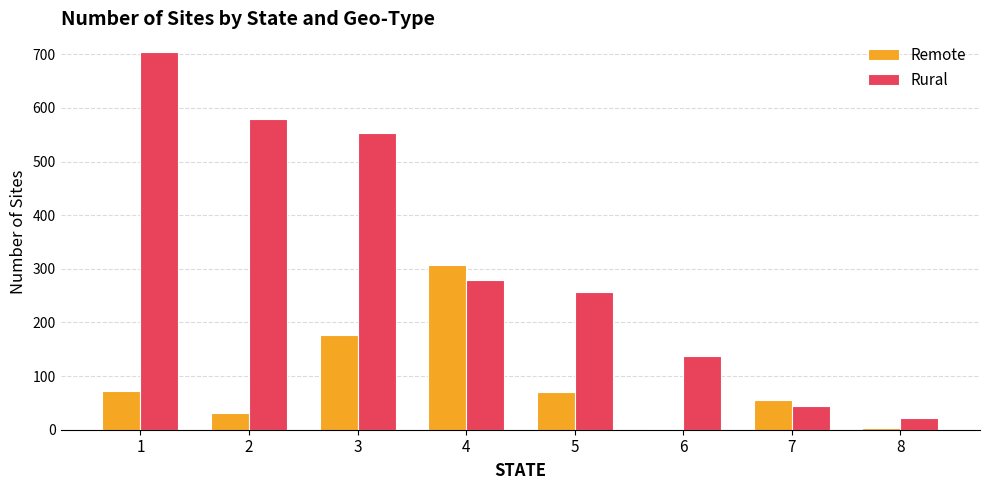

Between 1 and 2, which series saw the biggest shift?

Rural